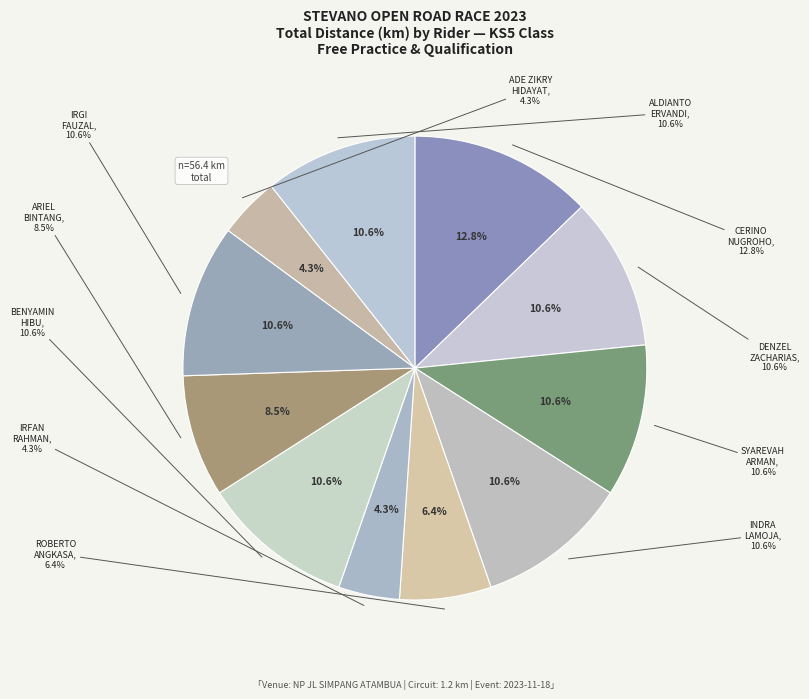

Is there a majority slice in this chart?

No